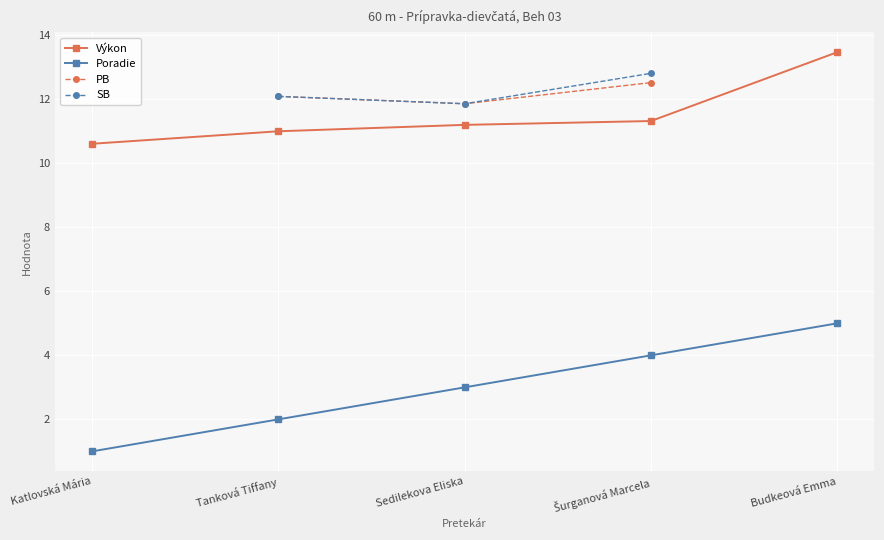

What is the maximum value shown in the chart?

13.5